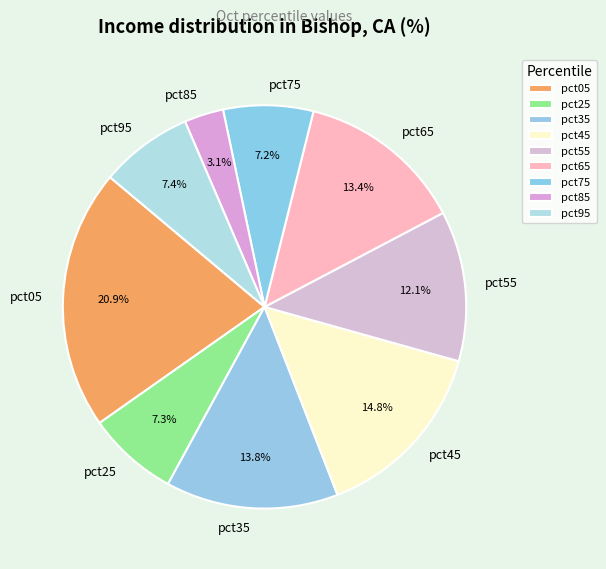

What percentage is the pct65 slice, to the nearest percent?

13%